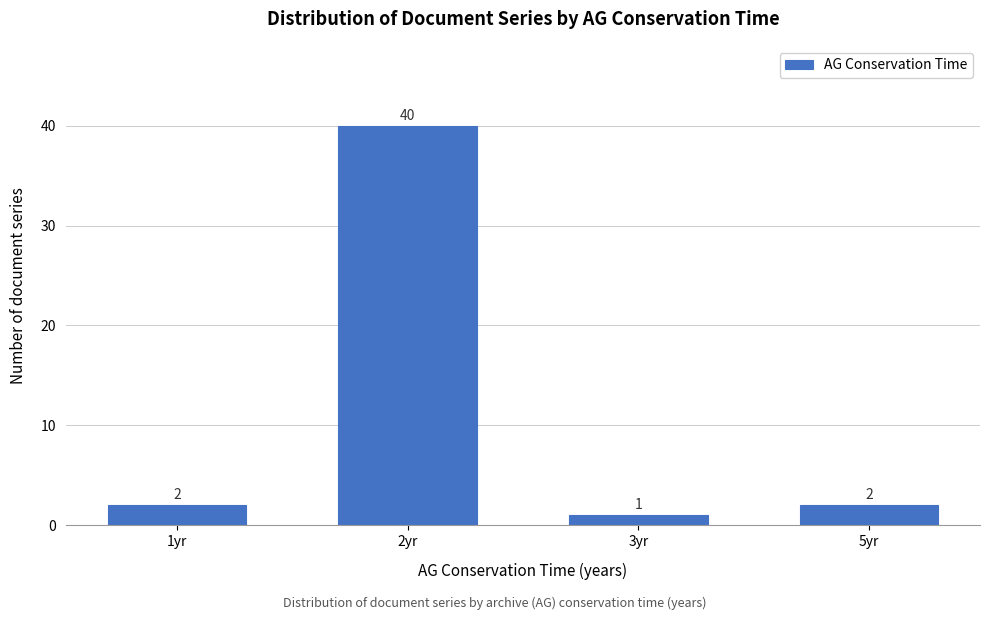

Reading right to left, transcribe all the data shown in this chart.

2	1	40	2